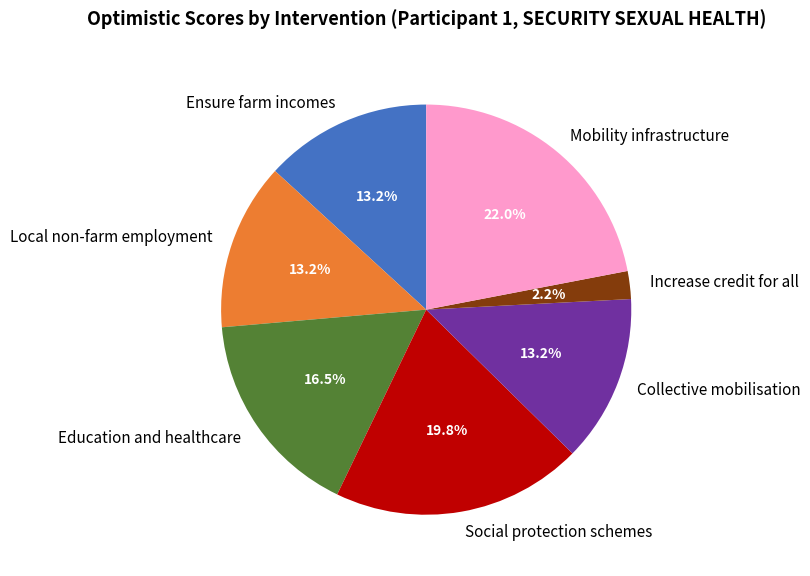

Between Ensure farm incomes and Mobility infrastructure, which is larger?

Mobility infrastructure